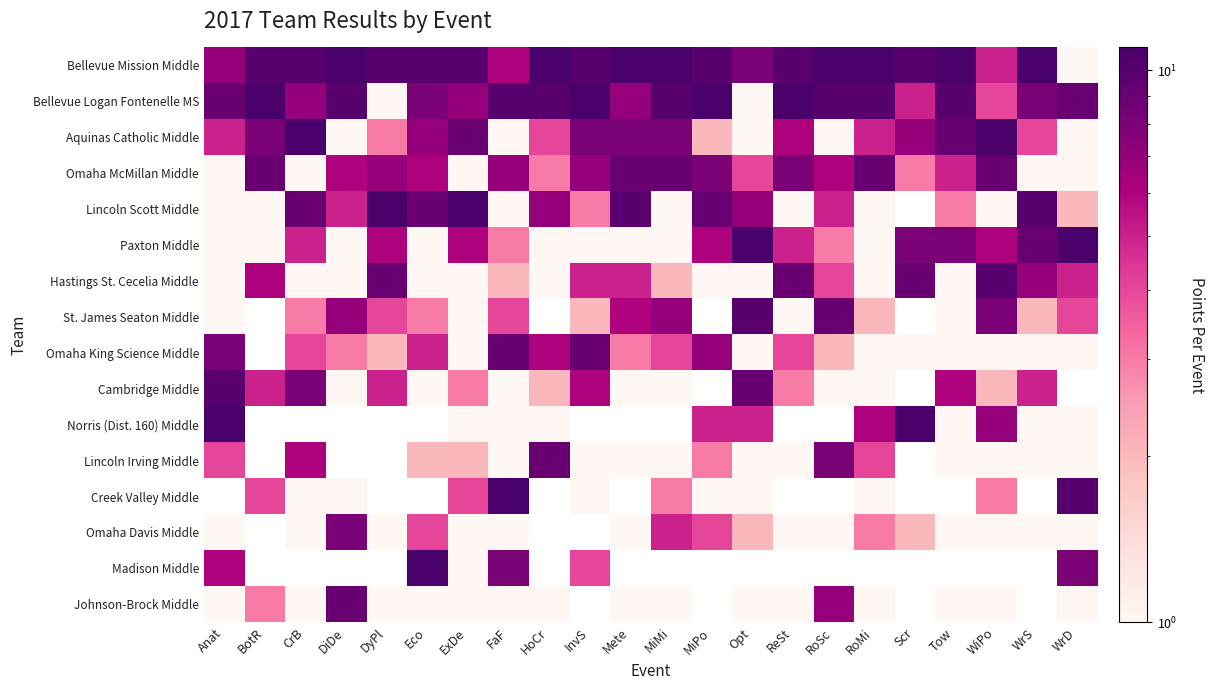

Rank the series at Scr from highest to lowest value.

Bellevue Mission Middle, Hastings St. Cecelia Middle, Aquinas Catholic Middle, Bellevue Logan Fontenelle MS, St. James Seaton Middle, Omaha King Science Middle, Cambridge Middle, Norris (Dist. 160) Middle, Lincoln Irving Middle, Creek Valley Middle, Omaha Davis Middle, Madison Middle, Johnson-Brock Middle, Omaha McMillan Middle, Lincoln Scott Middle, Paxton Middle